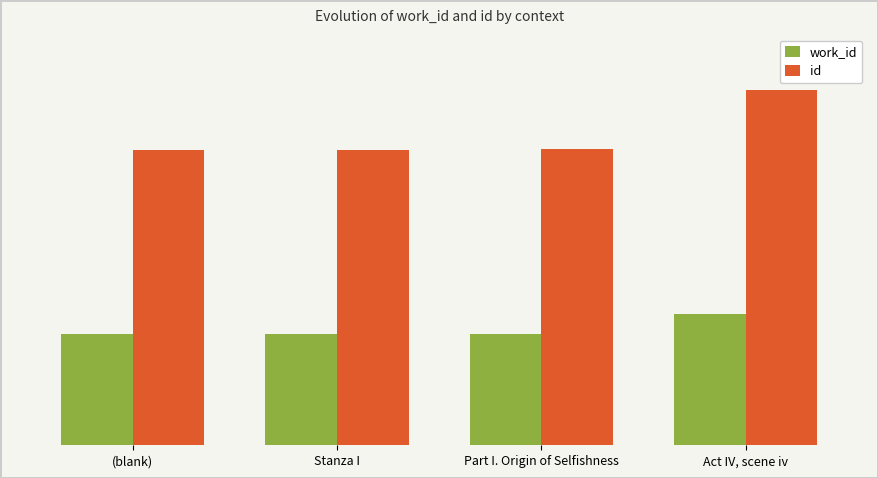

At how many categories does at least one series exceed 13223?

4